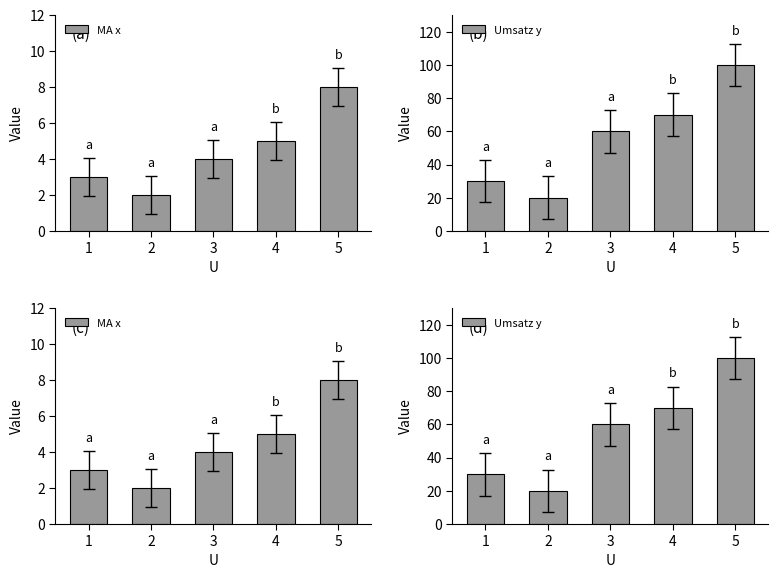

At which category is the sum across all series the highest?

5